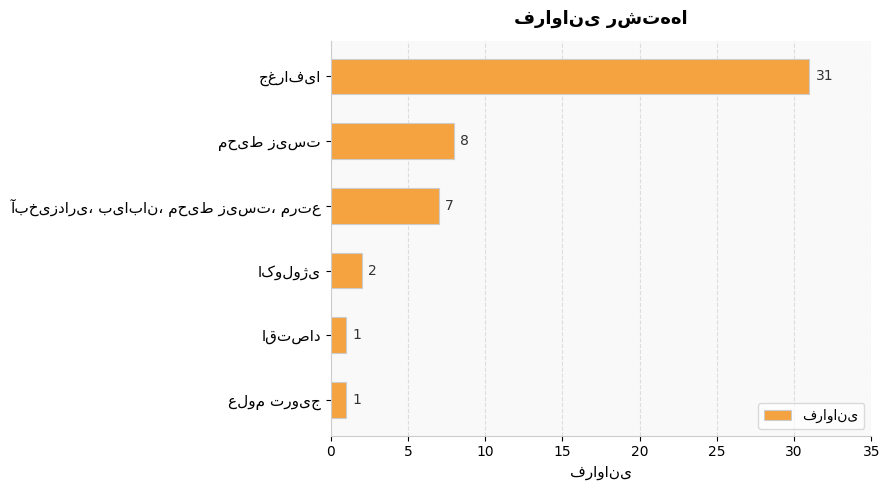

How many series are shown in this chart?

1